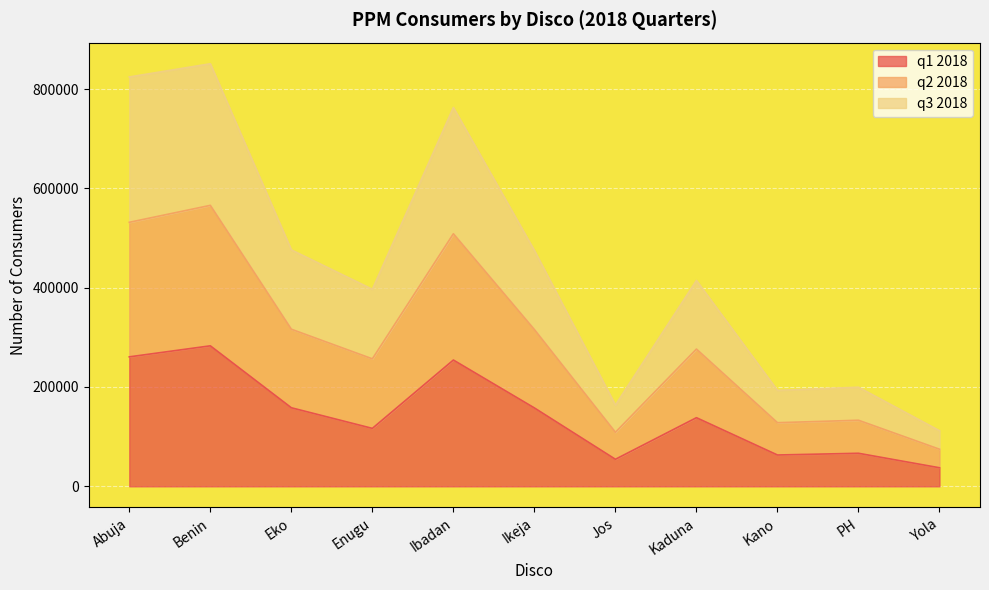

At how many categories does at least one series exceed 806953?

2